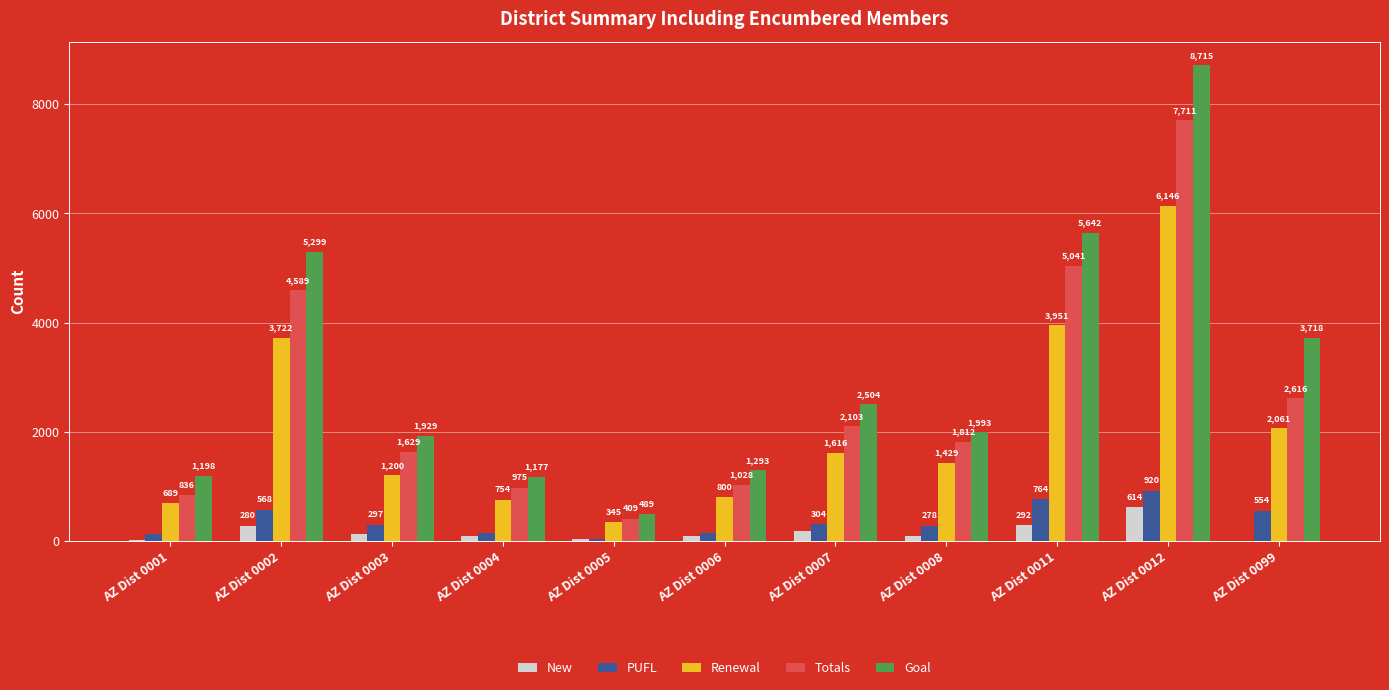

At which label does Goal first exceed 1993?

AZ Dist 0002